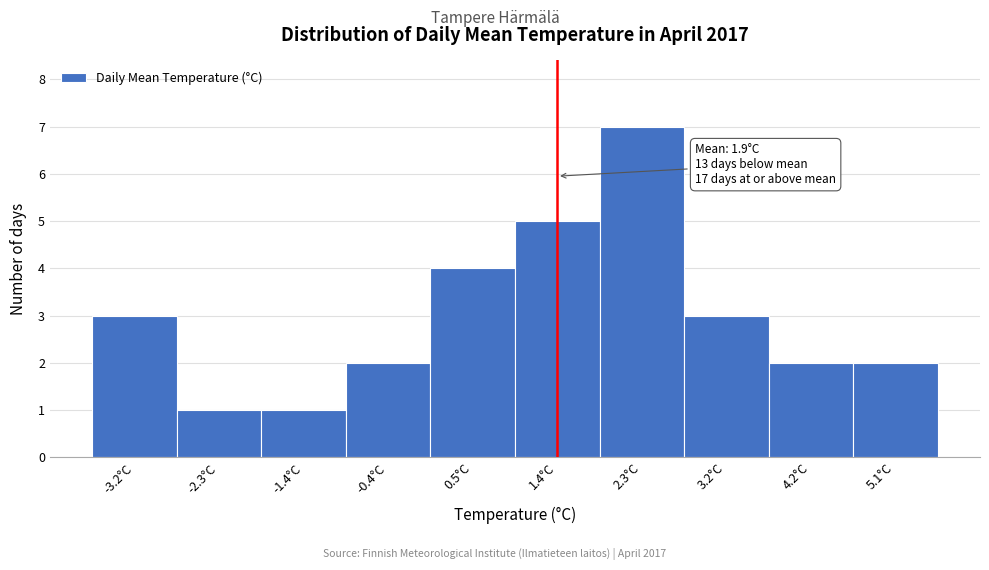

Reading left to right, what are all the values shown in this chart?

3	1	1	2	4	5	7	3	2	2